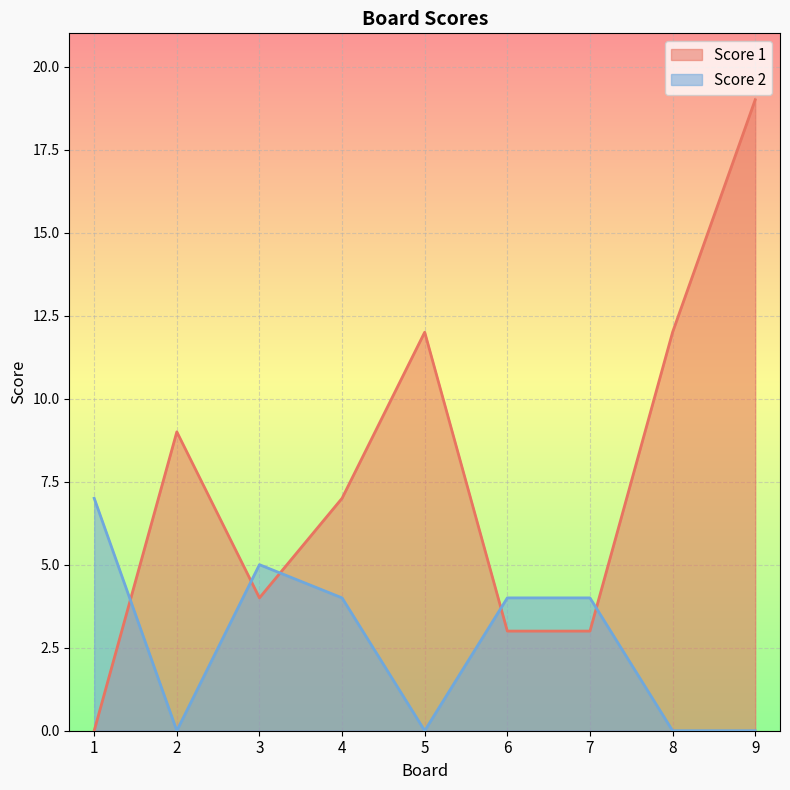

How many distinct data groups are displayed?

2